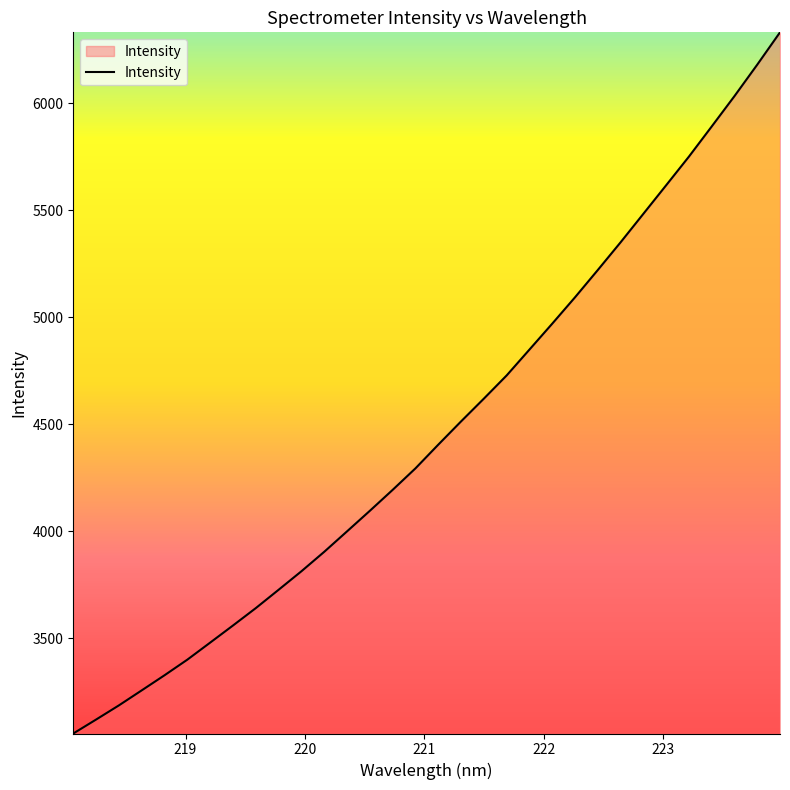

How many lines are shown in the chart?

1